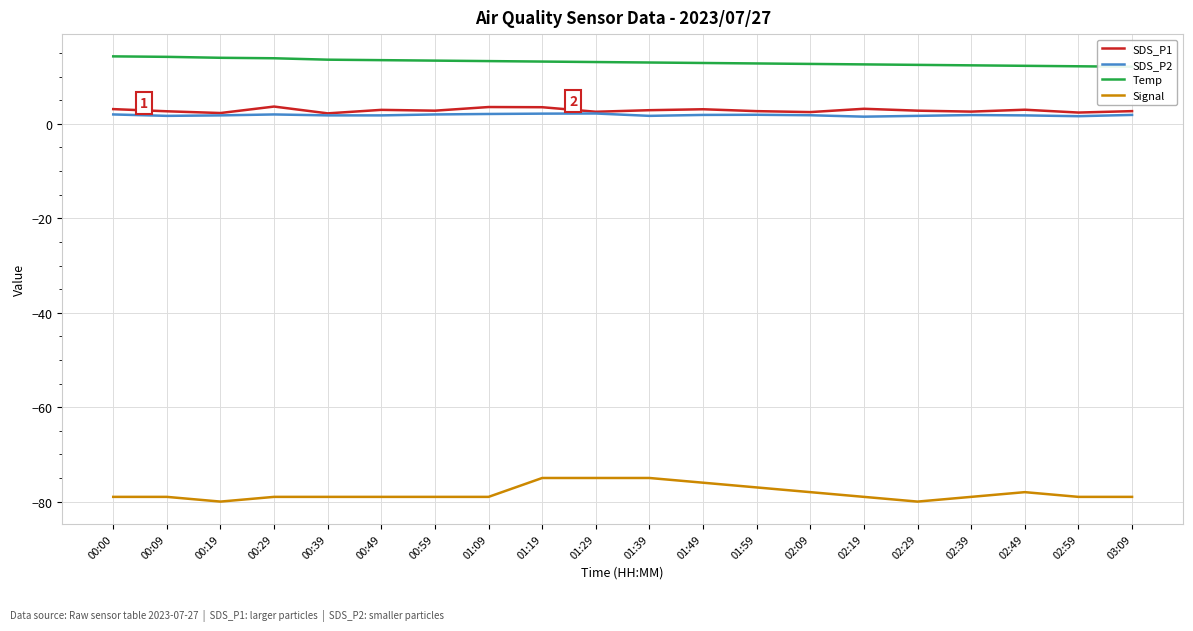

True or false: SDS_P2 and Temp intersect in this chart.

False